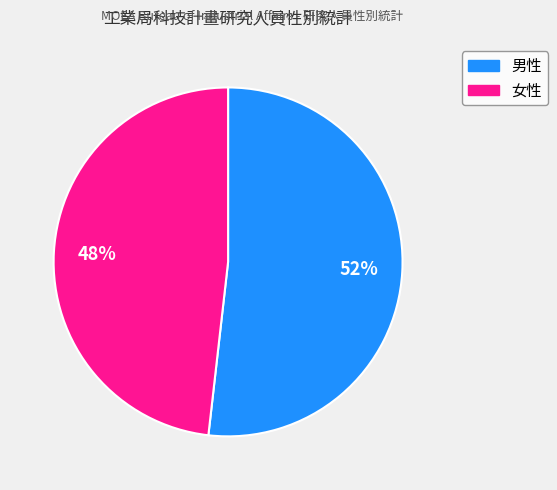

What percentage is the 女性 slice, to the nearest percent?

48%